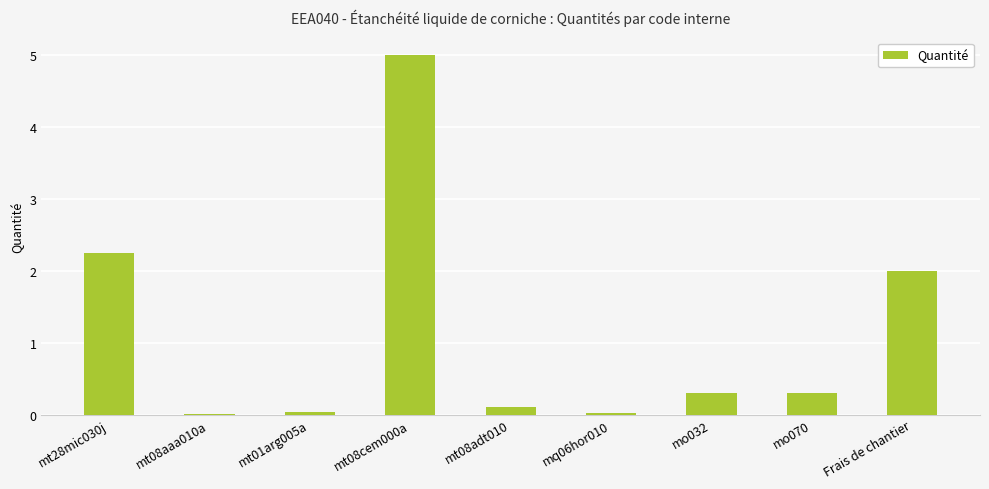

What is the sum of all values?

10.0